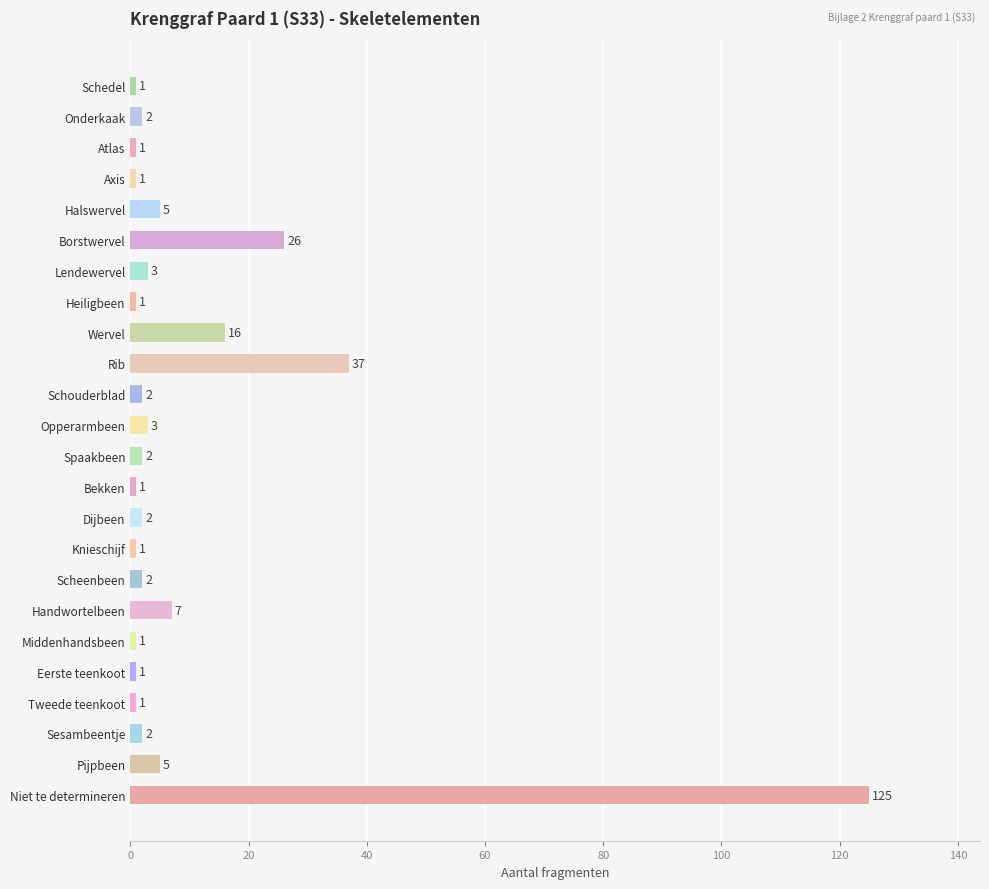

Does the chart contain stacked bars?

No